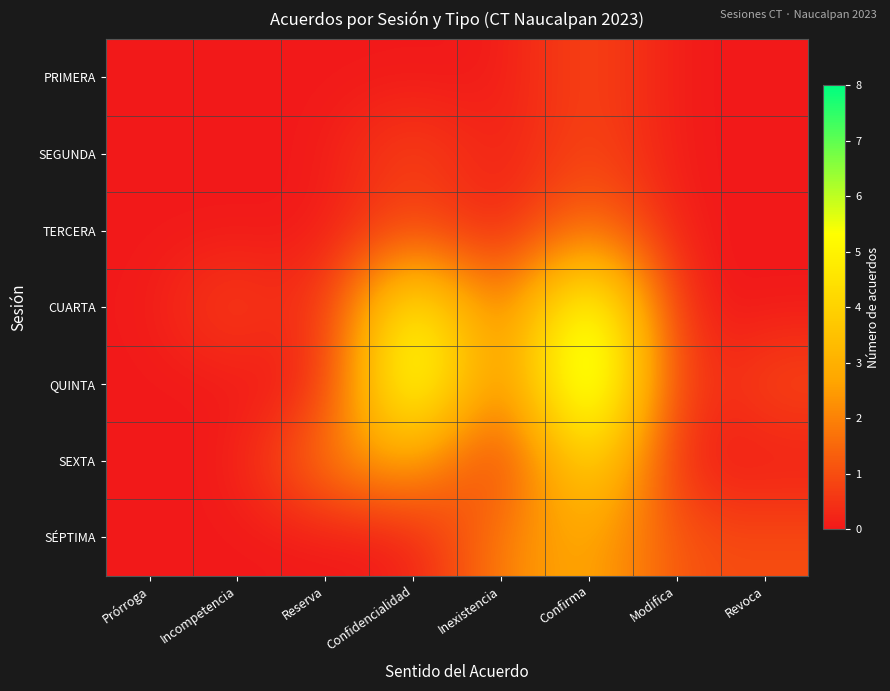

List the series in order of their peak value, highest first.

QUINTA, CUARTA, SEXTA, SÉPTIMA, TERCERA, PRIMERA, SEGUNDA